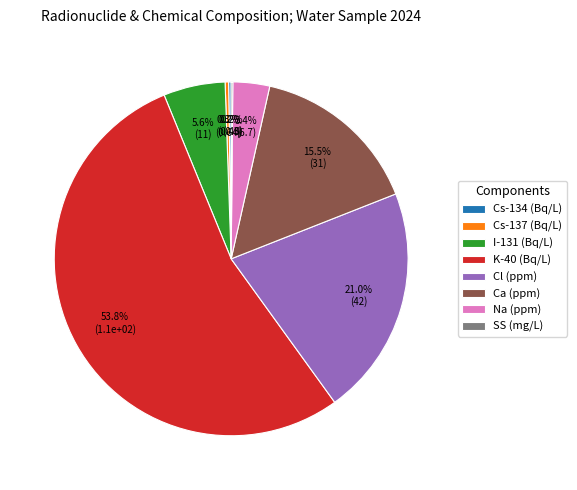

Which category has the biggest portion of the pie?

K-40 (Bq/L)